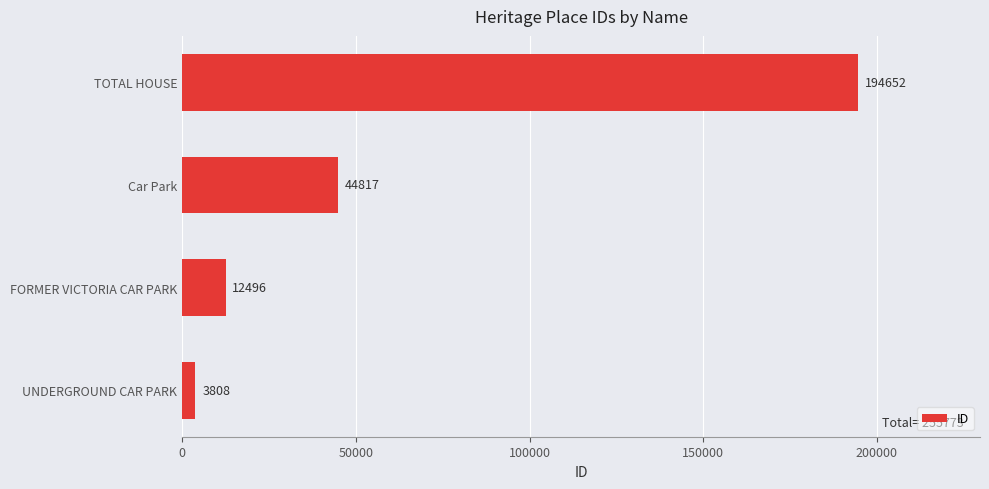

The value at UNDERGROUND CAR PARK is 3808. True or false?

True